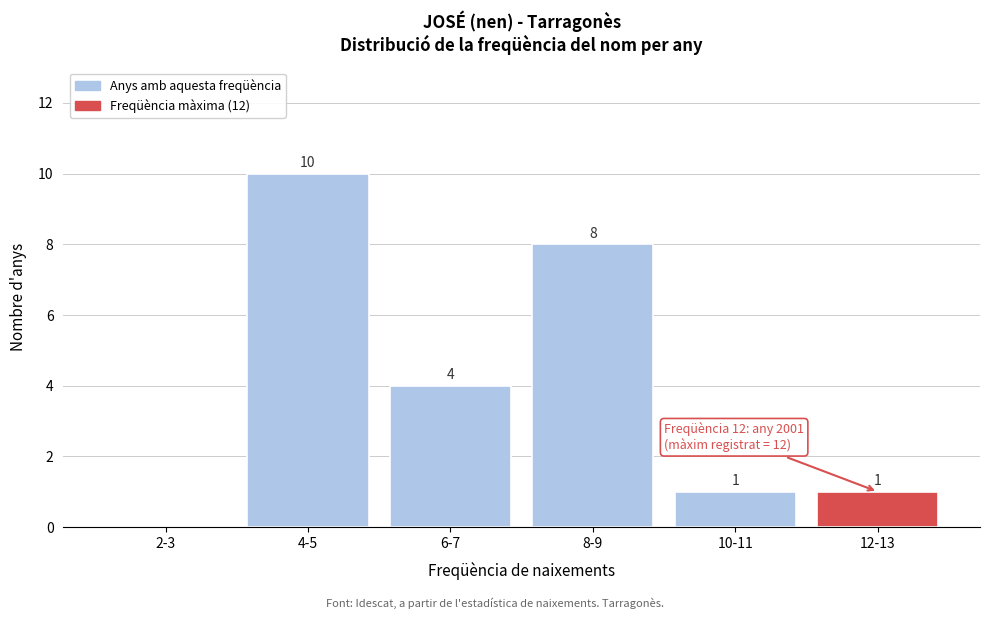

Reading right to left, list all the values displayed in this chart.

12-13=1	10-11=1	8-9=8	6-7=4	4-5=10	2-3=0